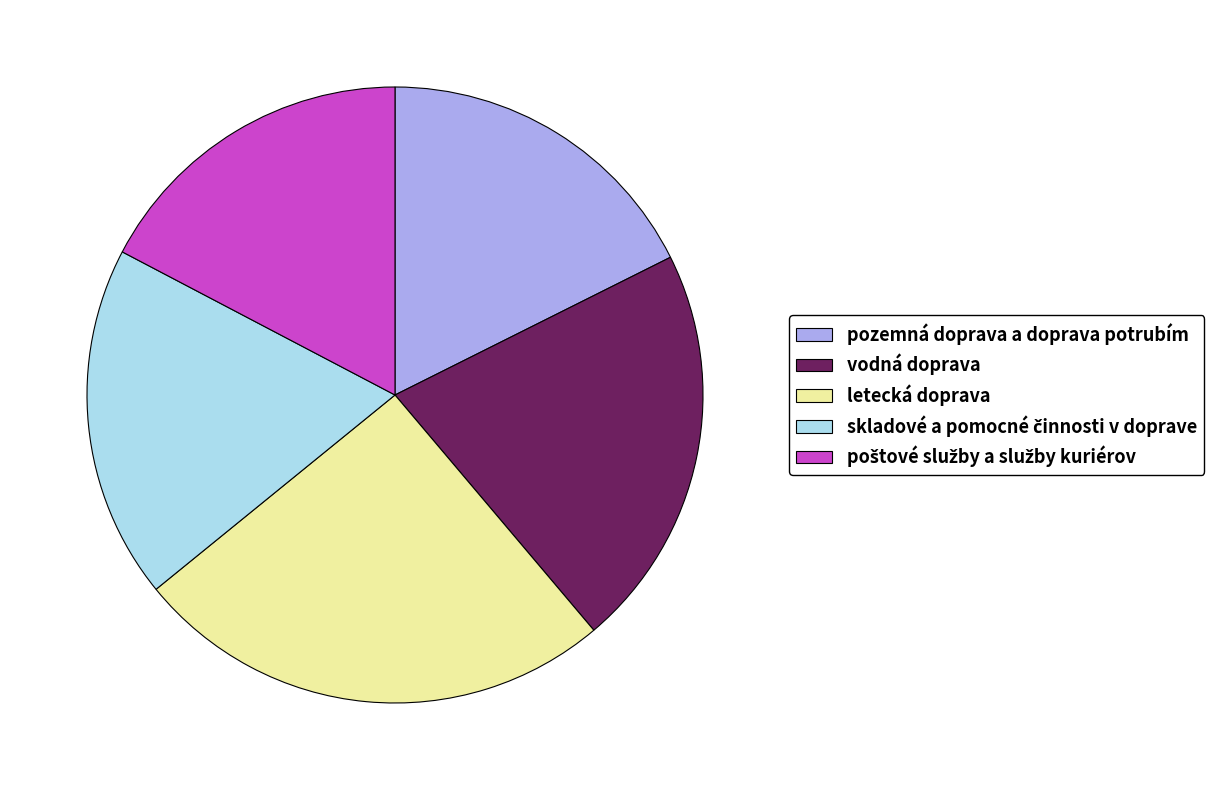

The pozemná doprava a doprava potrubím slice represents 24% of the pie. True or false?

False